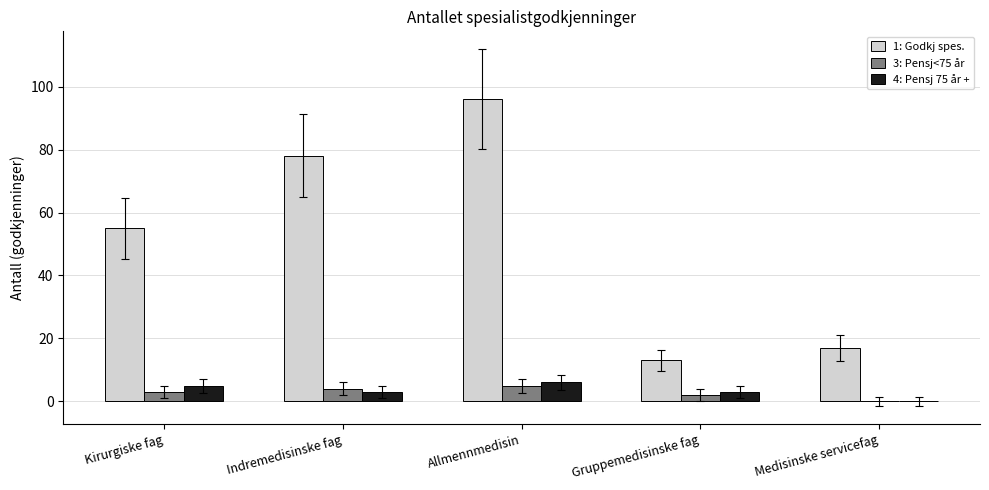

What is the total value across all series at Medisinske servicefag?

17